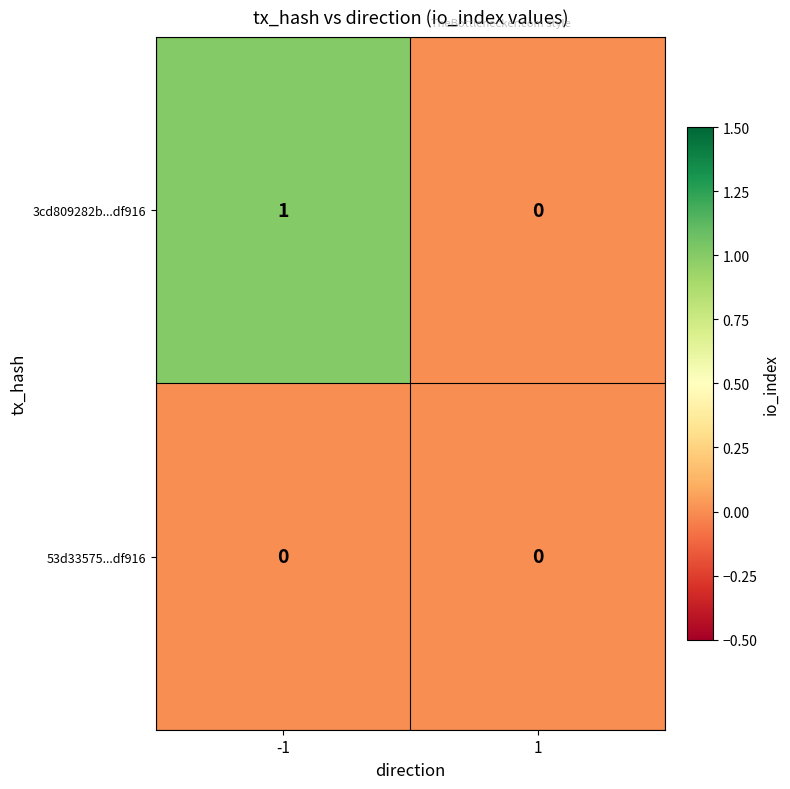

List the series in order of their overall mean, highest first.

3cd809282b...df916, 53d33575...df916